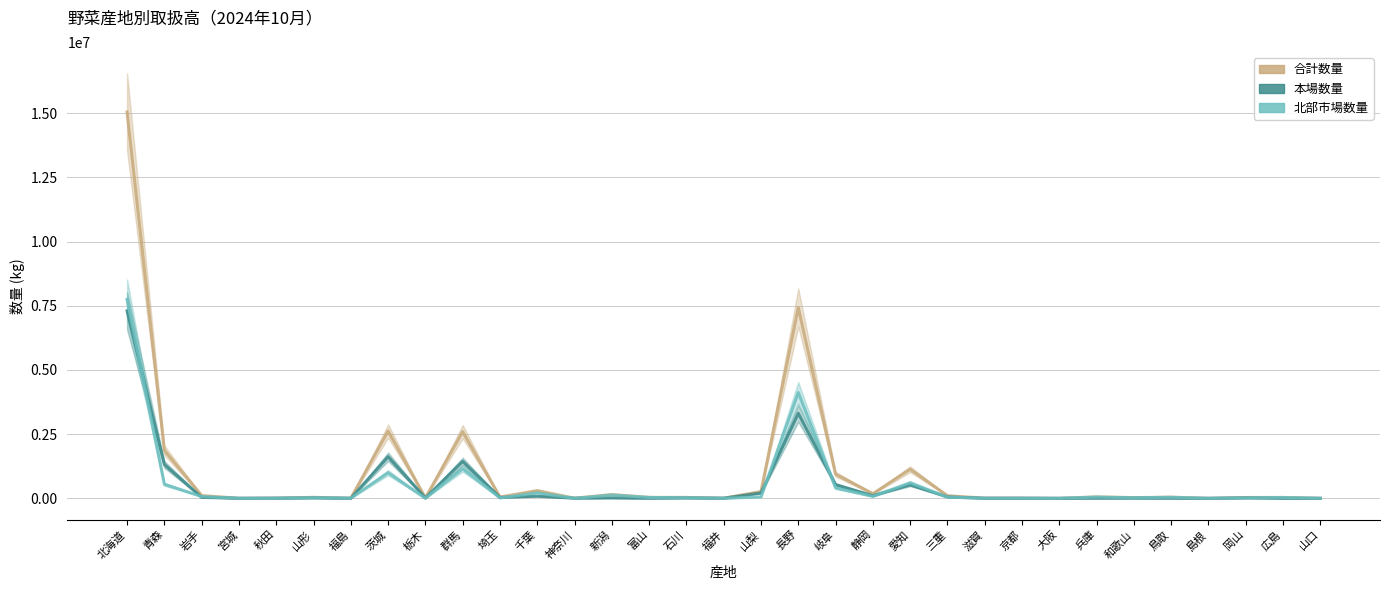

What value does the 本場数量 series have at 長野, to the nearest 50?

3311300